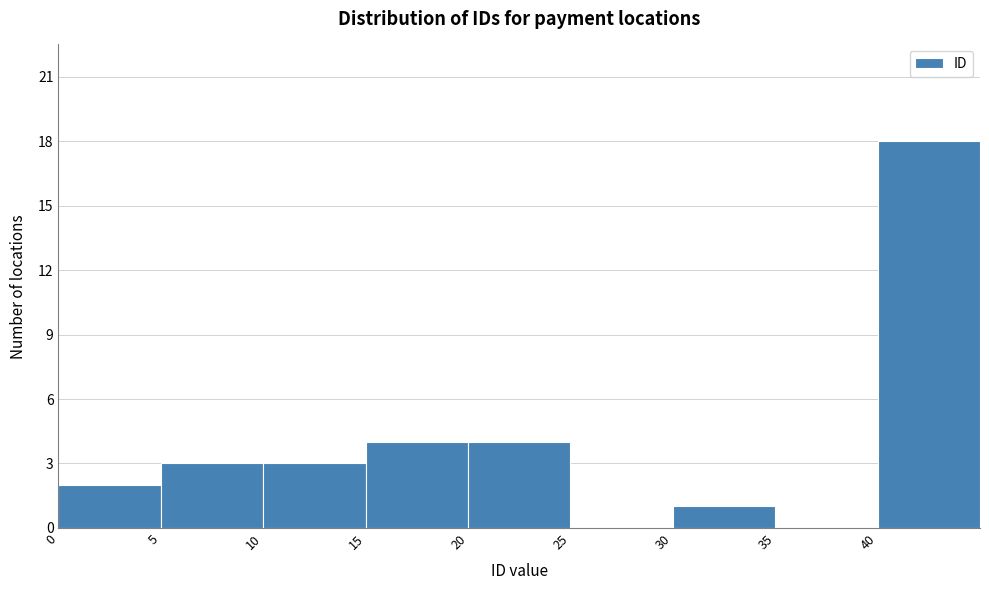

Over which range of the x-axis is the bar tallest?

40 to 45